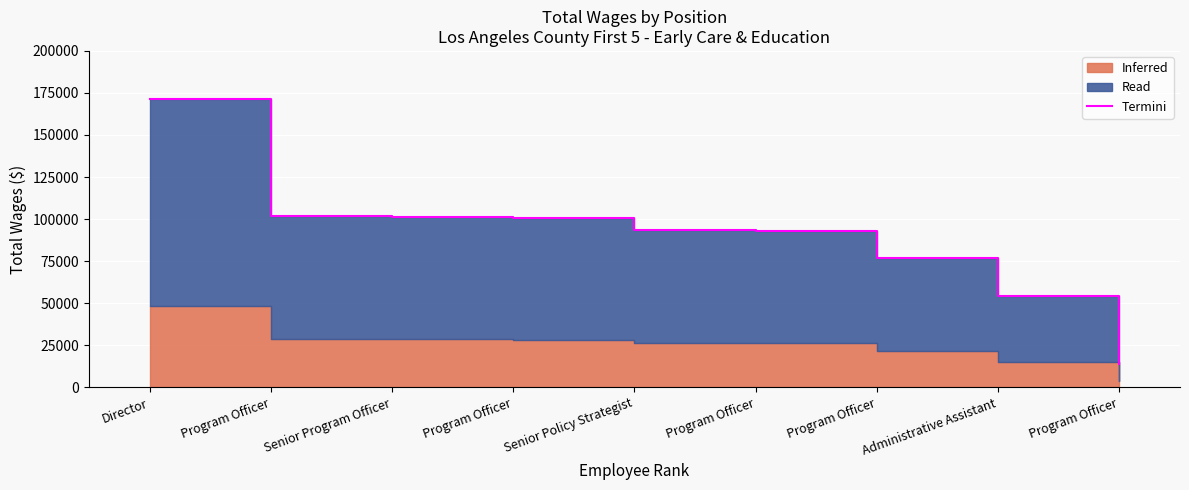

Which category has the lowest value across all series?

Program Officer